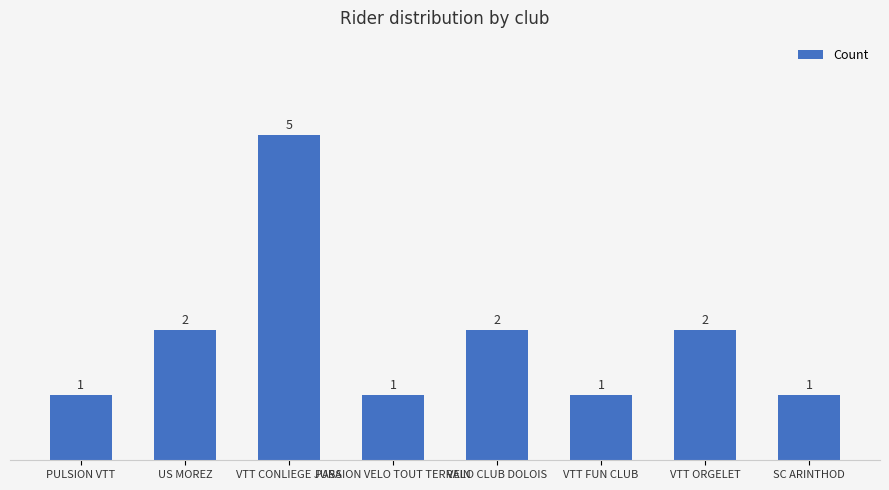

What is the minimum value shown in the chart?

1